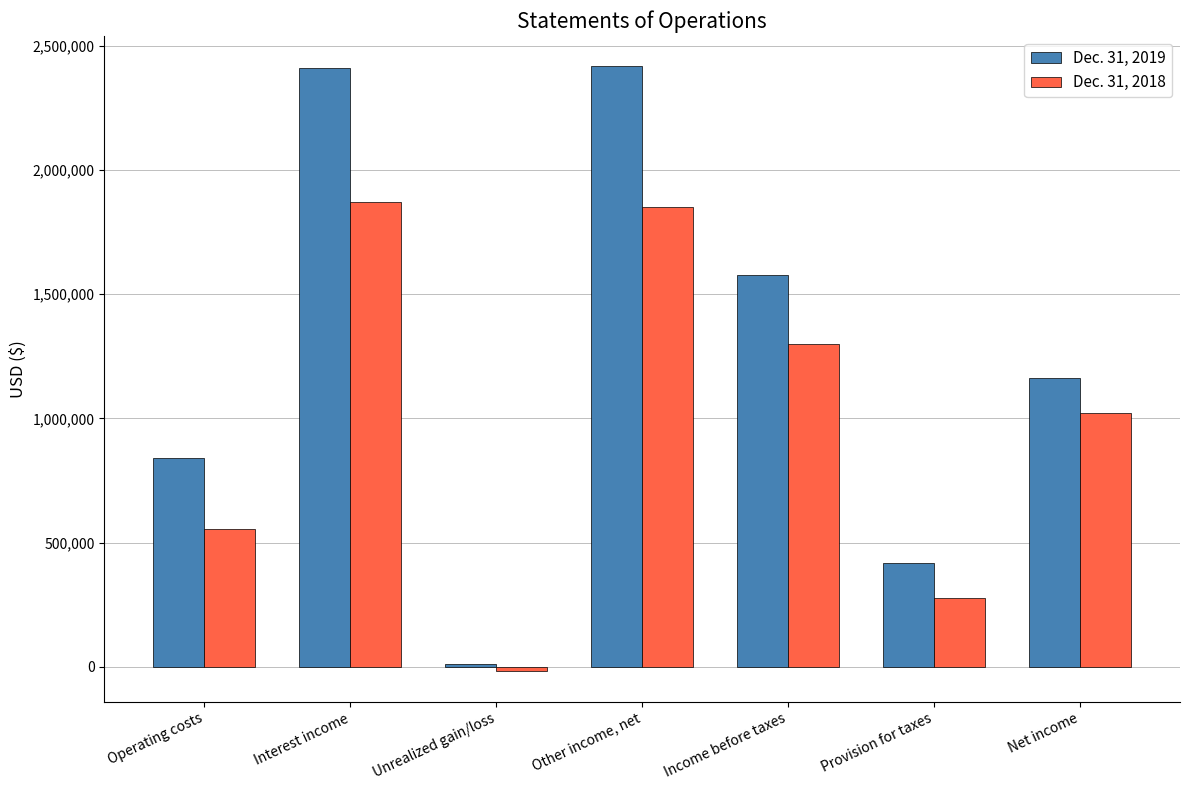

How many bars are there in each group?

2